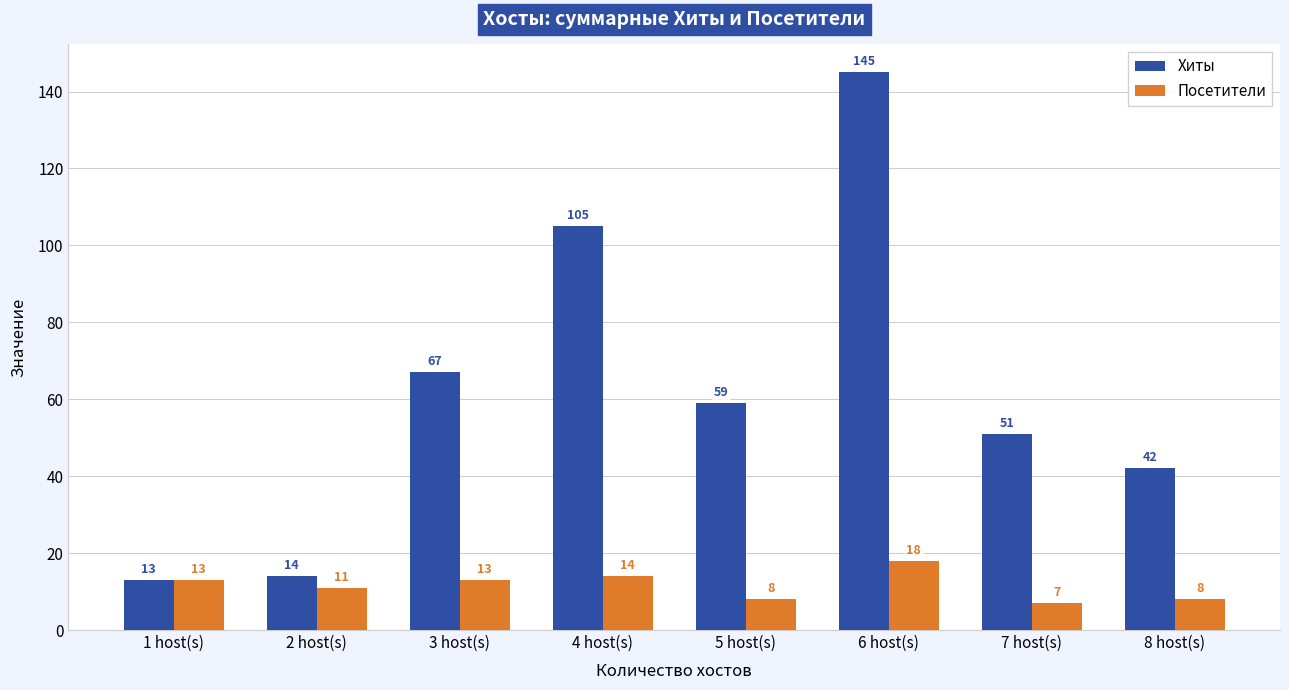

What is the greatest value displayed?

145